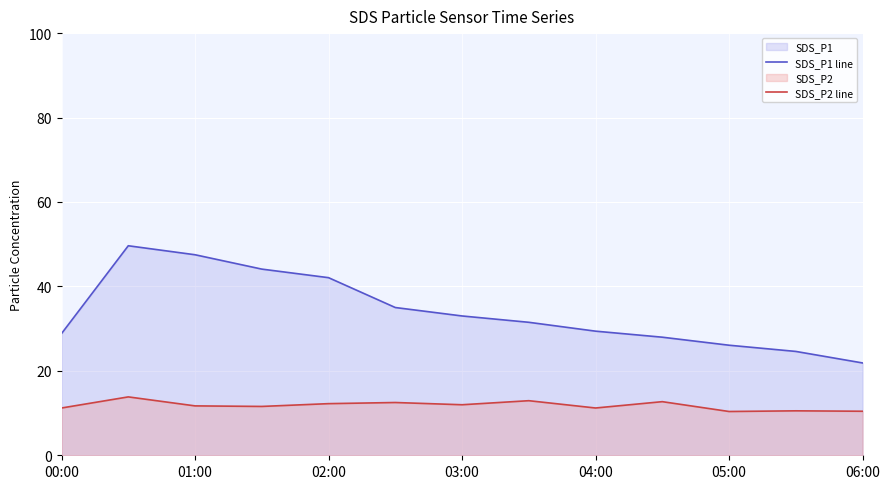

Does the chart display data point markers on the line(s)?

No